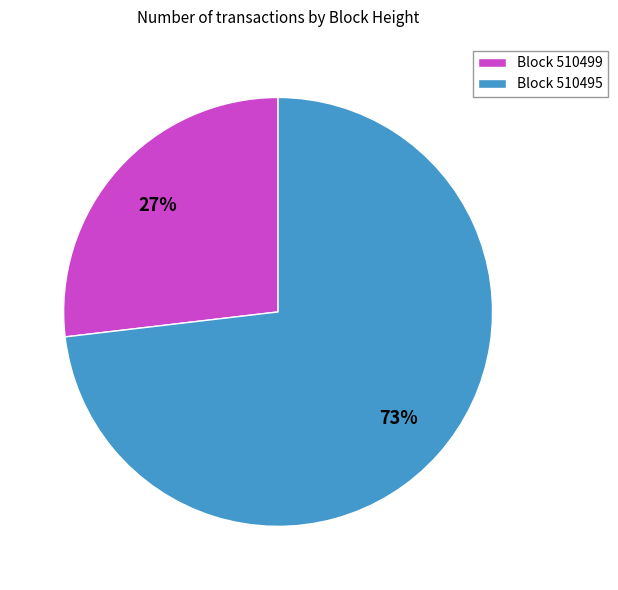

What is the smallest slice in the pie chart?

Block 510499